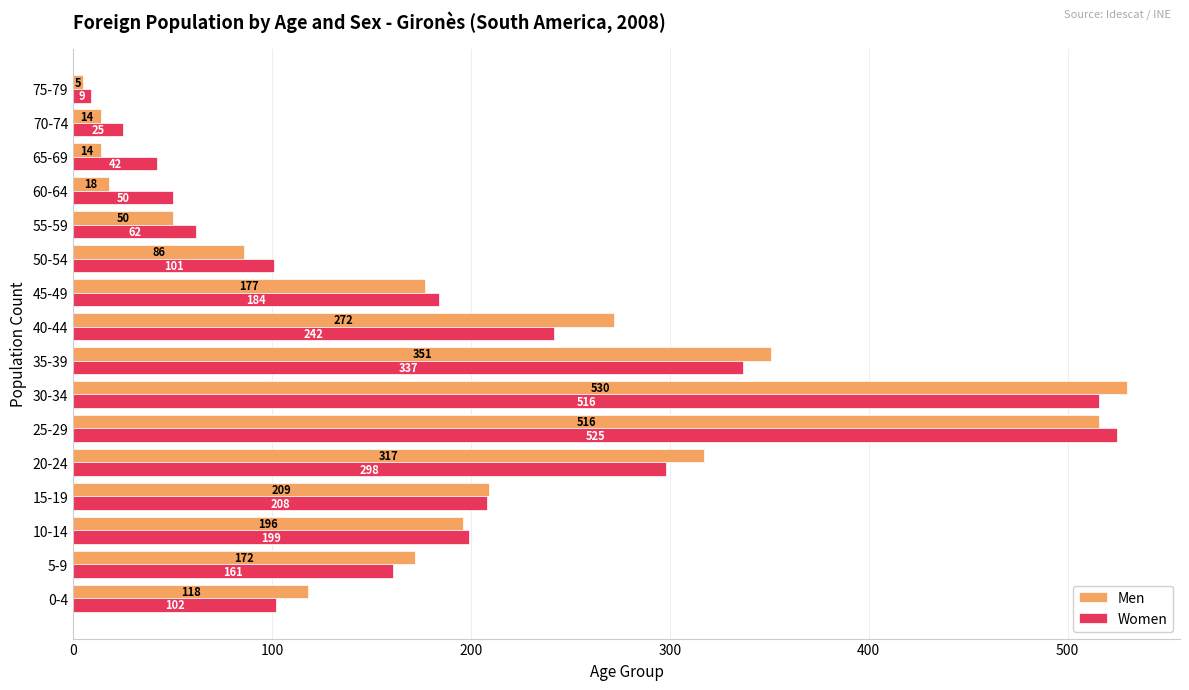

What is the difference between the highest and lowest values at 30-34?

14